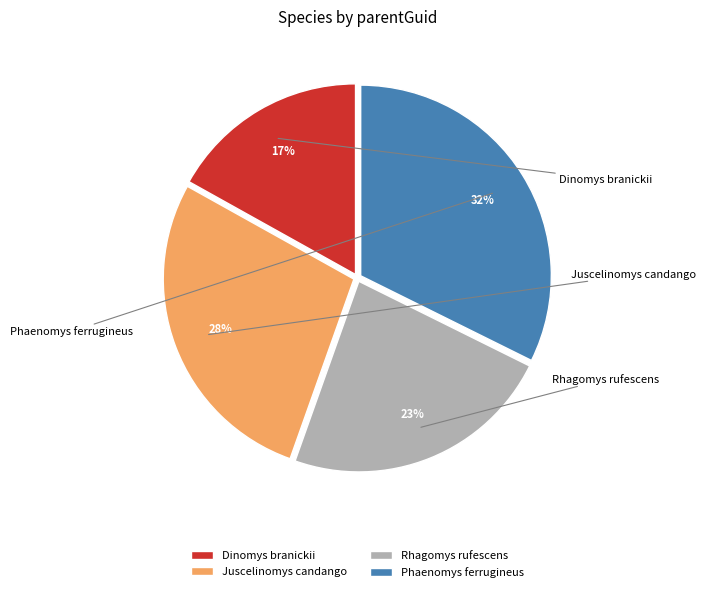

What is the largest slice in the pie chart?

Phaenomys ferrugineus